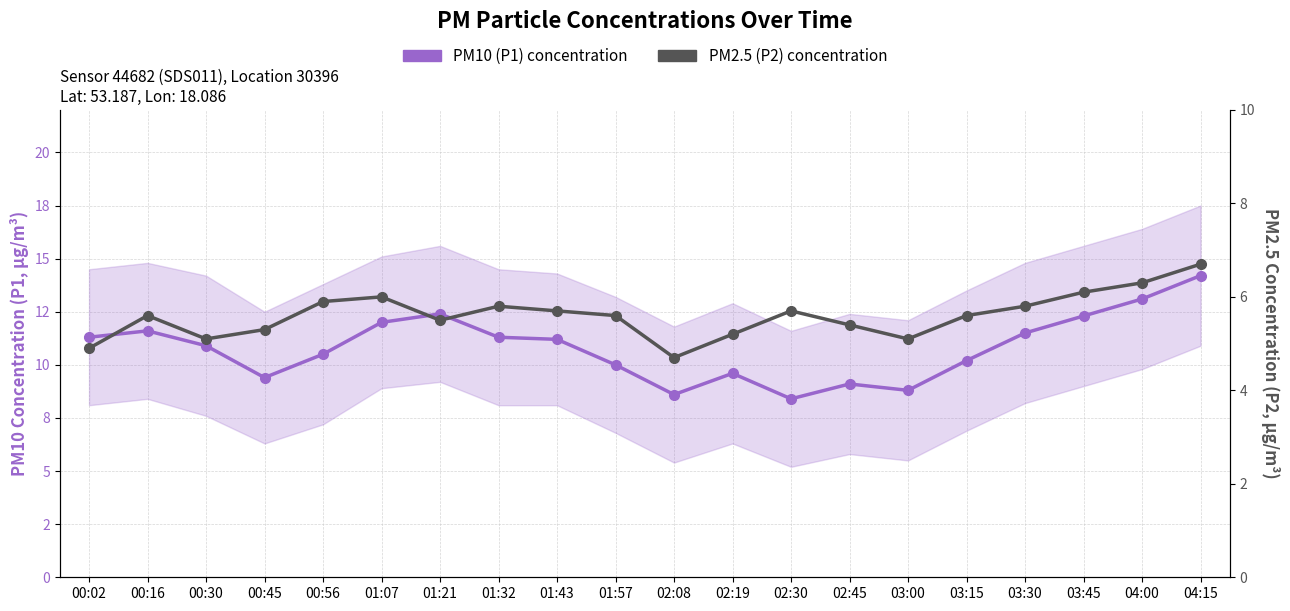

True or false: PM2.5 (P2) concentration and PM10 (P1) concentration intersect in this chart.

False